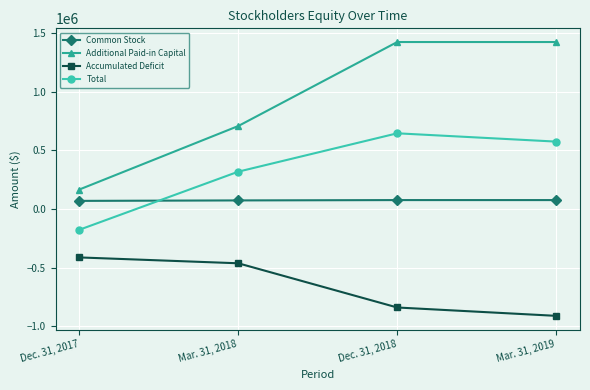

Which series has the largest total across all categories?

Additional Paid-in Capital